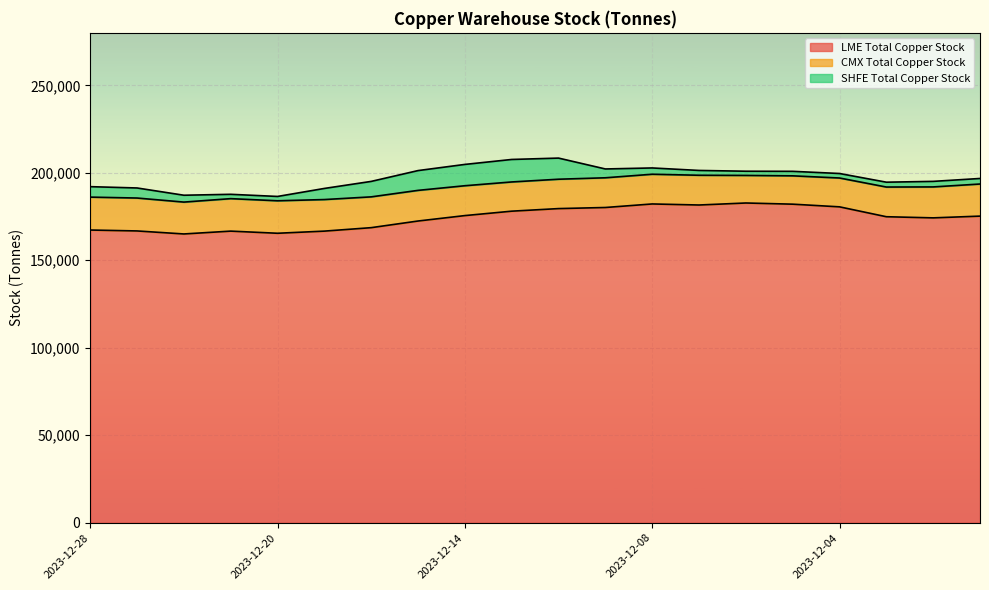

List the series in order of their peak value, lowest first.

SHFE Total Copper Stock, CMX Total Copper Stock, LME Total Copper Stock